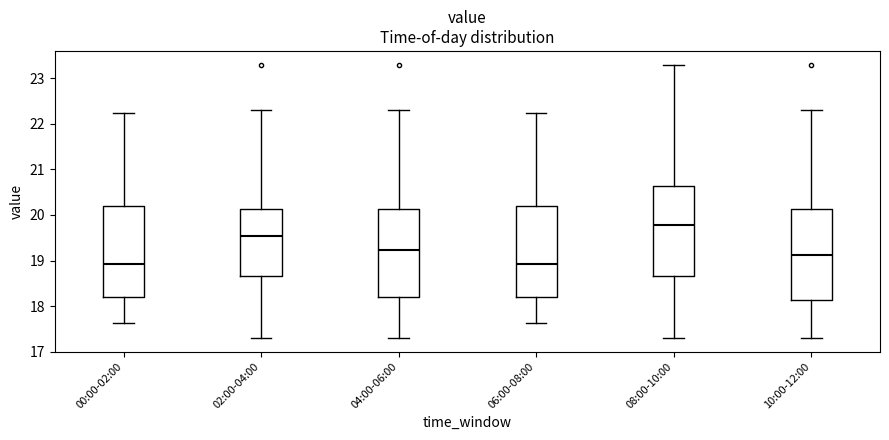

Which box's median line is the highest?

08:00-10:00